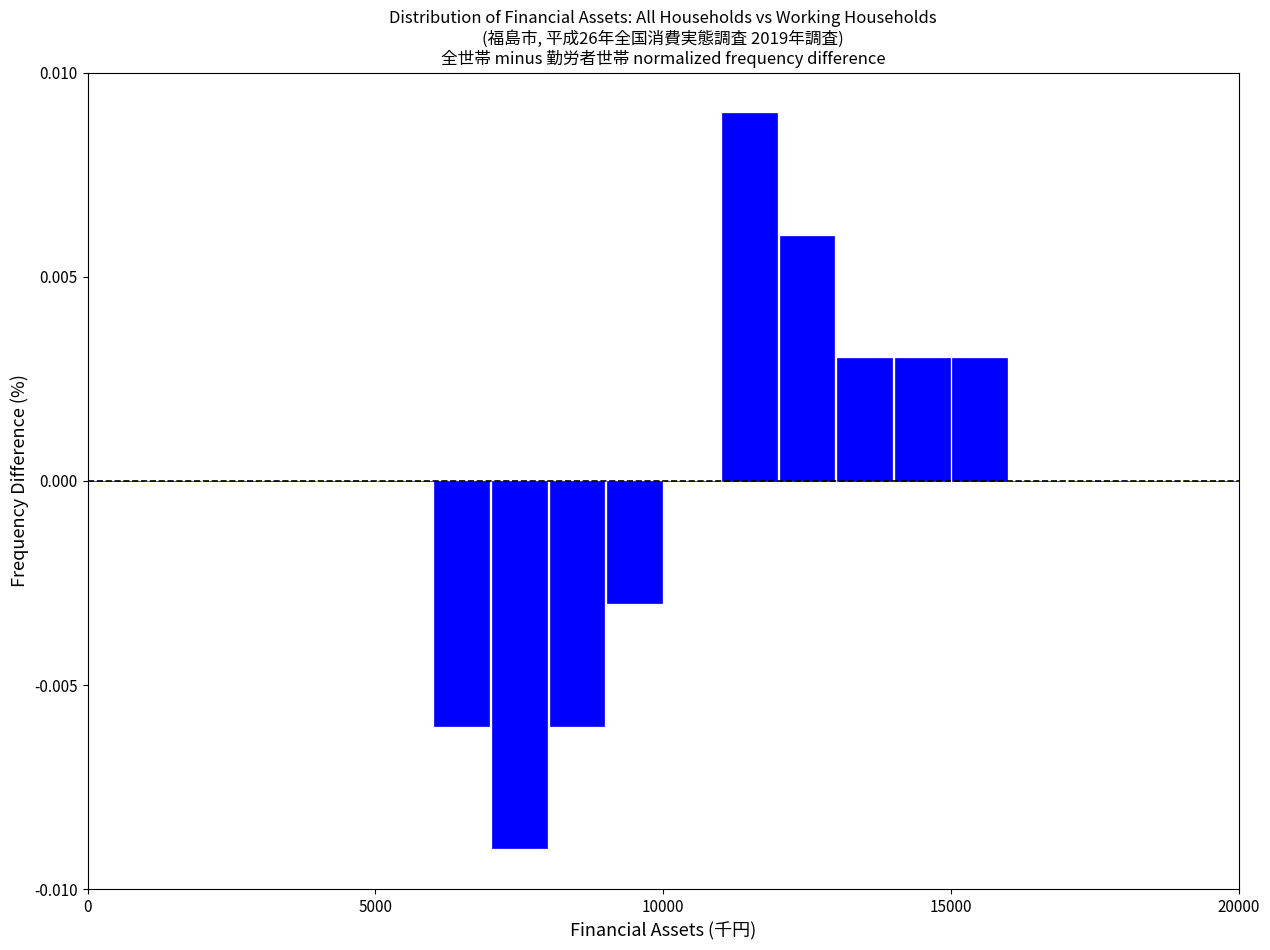

Around what value on the x-axis is the tallest bar? Give the approximate position of its centre, as read against the axis.

11500